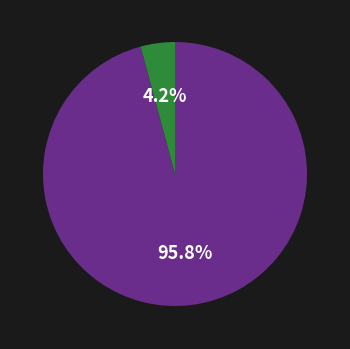

Is there a majority slice in this chart?

Yes